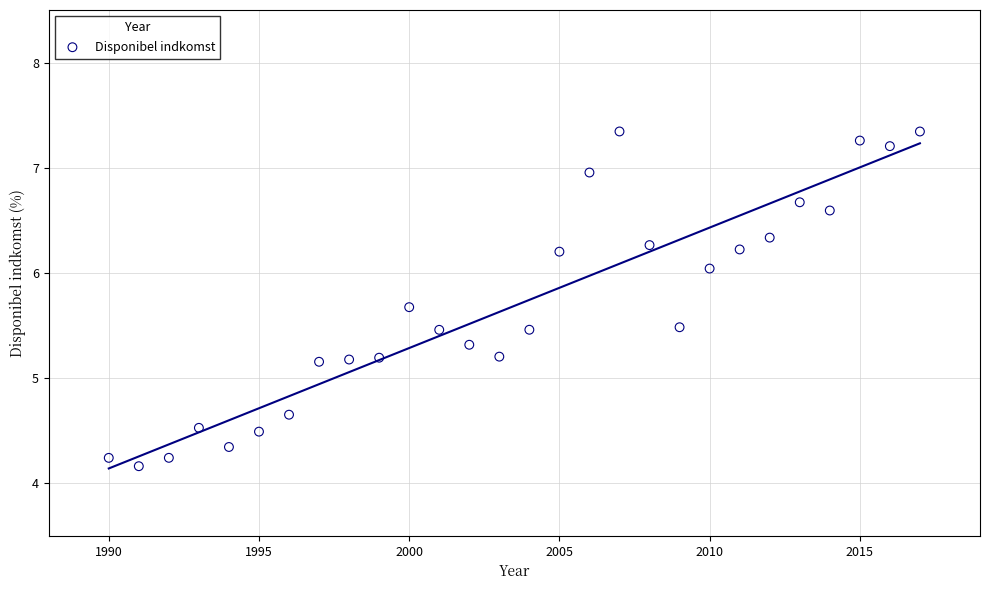

What is the range of Y values (max minus min)?

3.2